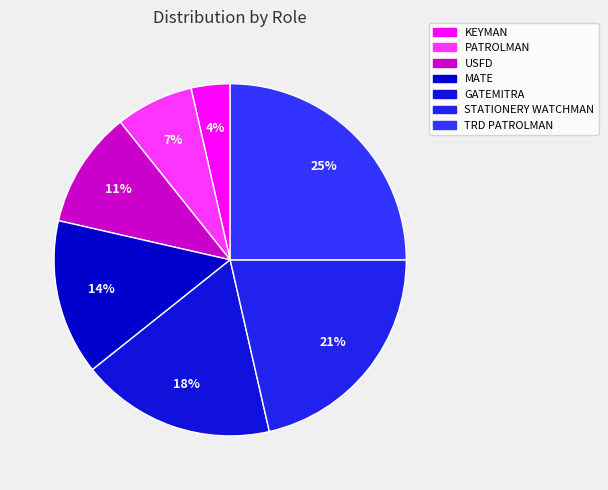

True or false: MATE accounts for 1% of the total.

False